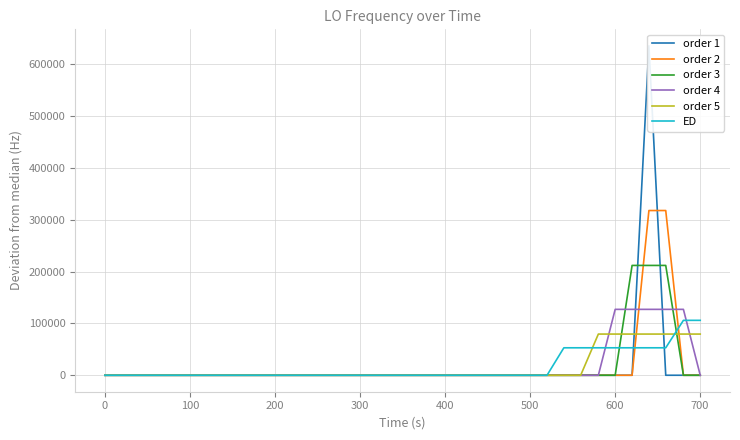

How many data points in ED are less than 0?

17